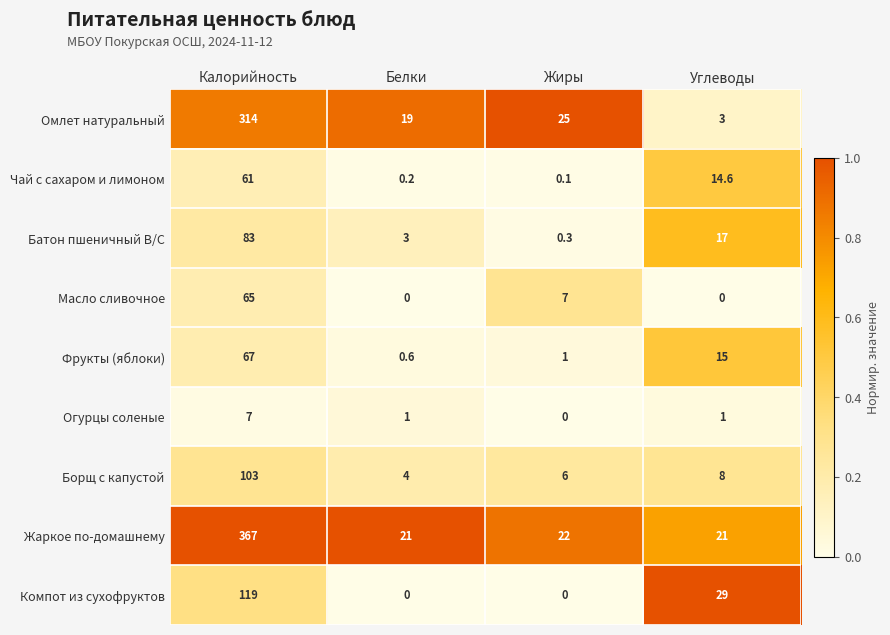

What is the sum of all Масло сливочное values?

72.0